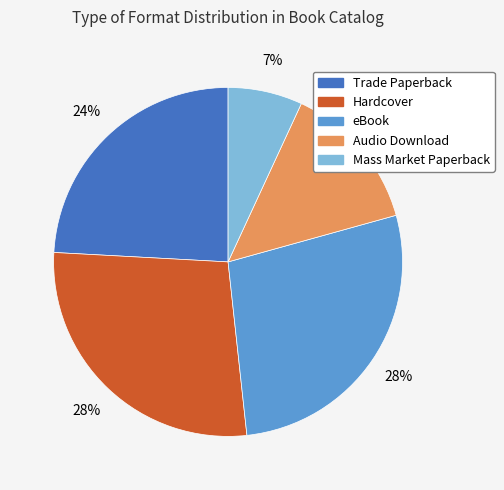

To the nearest percent, what is the difference between the largest and smallest slice percentages?

21%